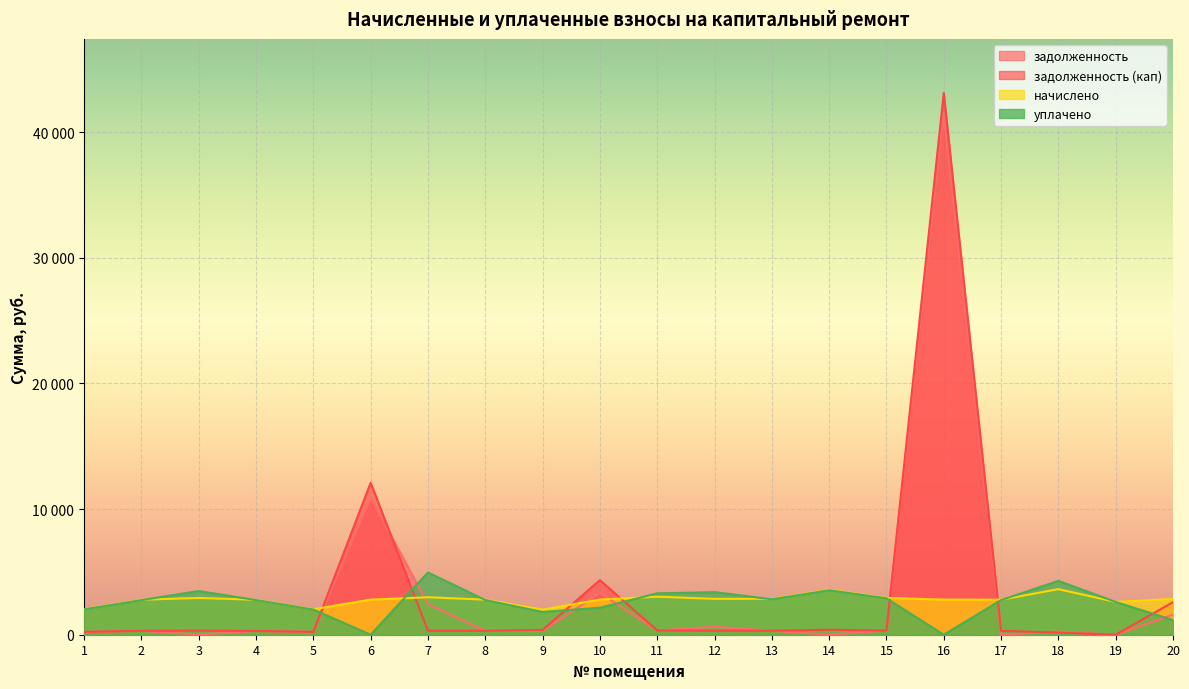

In начислено, how many points are lower than both neighbors (excluding endpoints)?

5